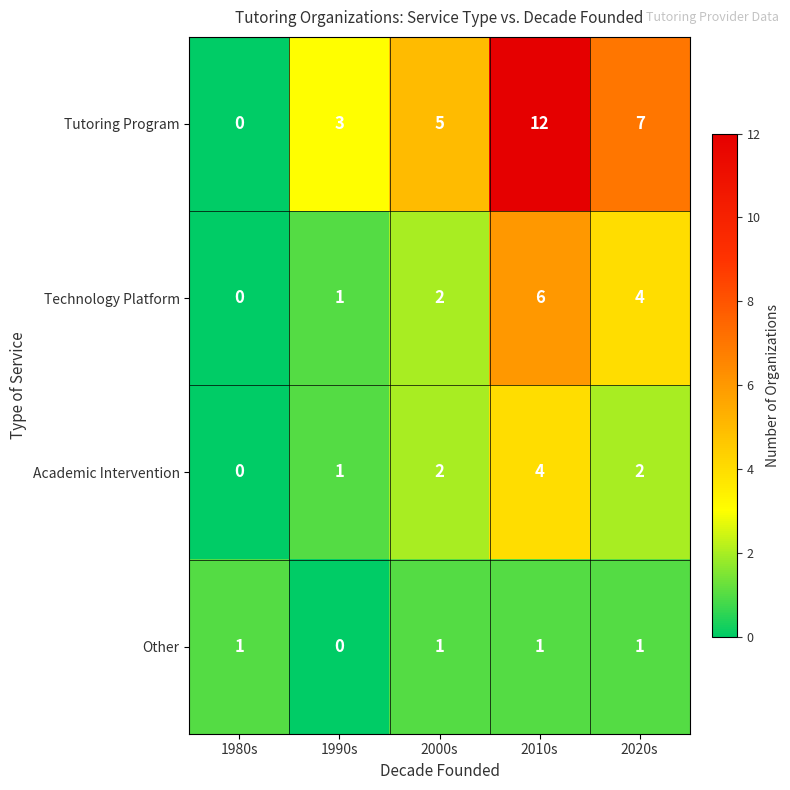

What is the difference between the Tutoring Program values at 2010s and 1990s?

9